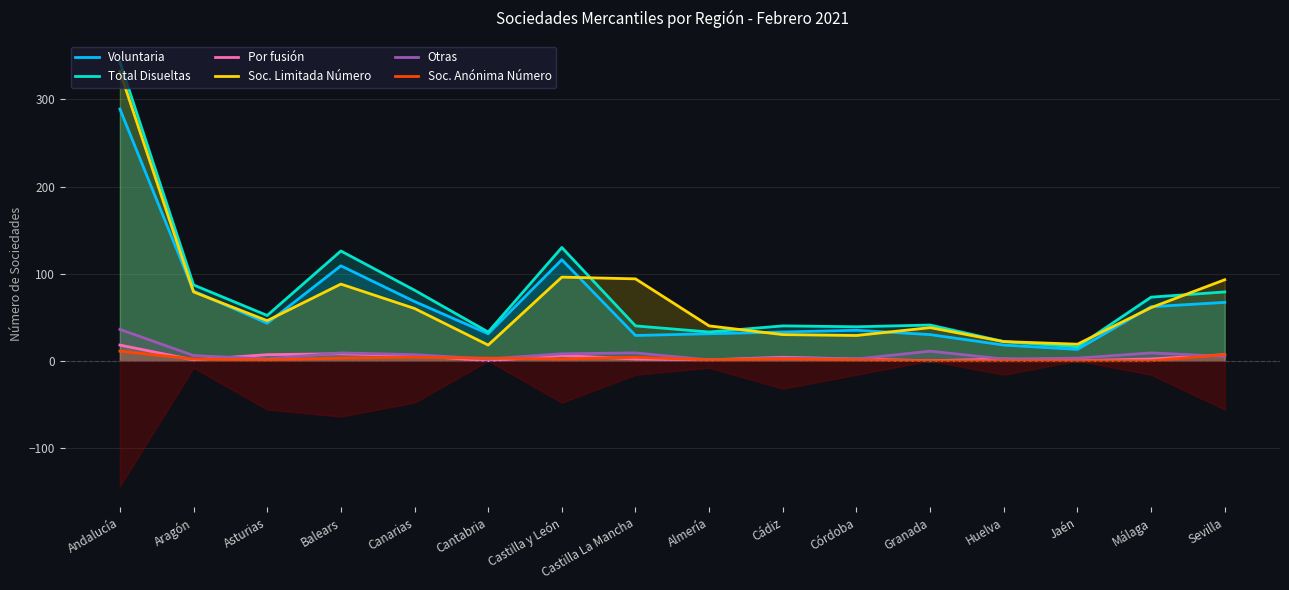

At which label does Otras reach its minimum?

Almería